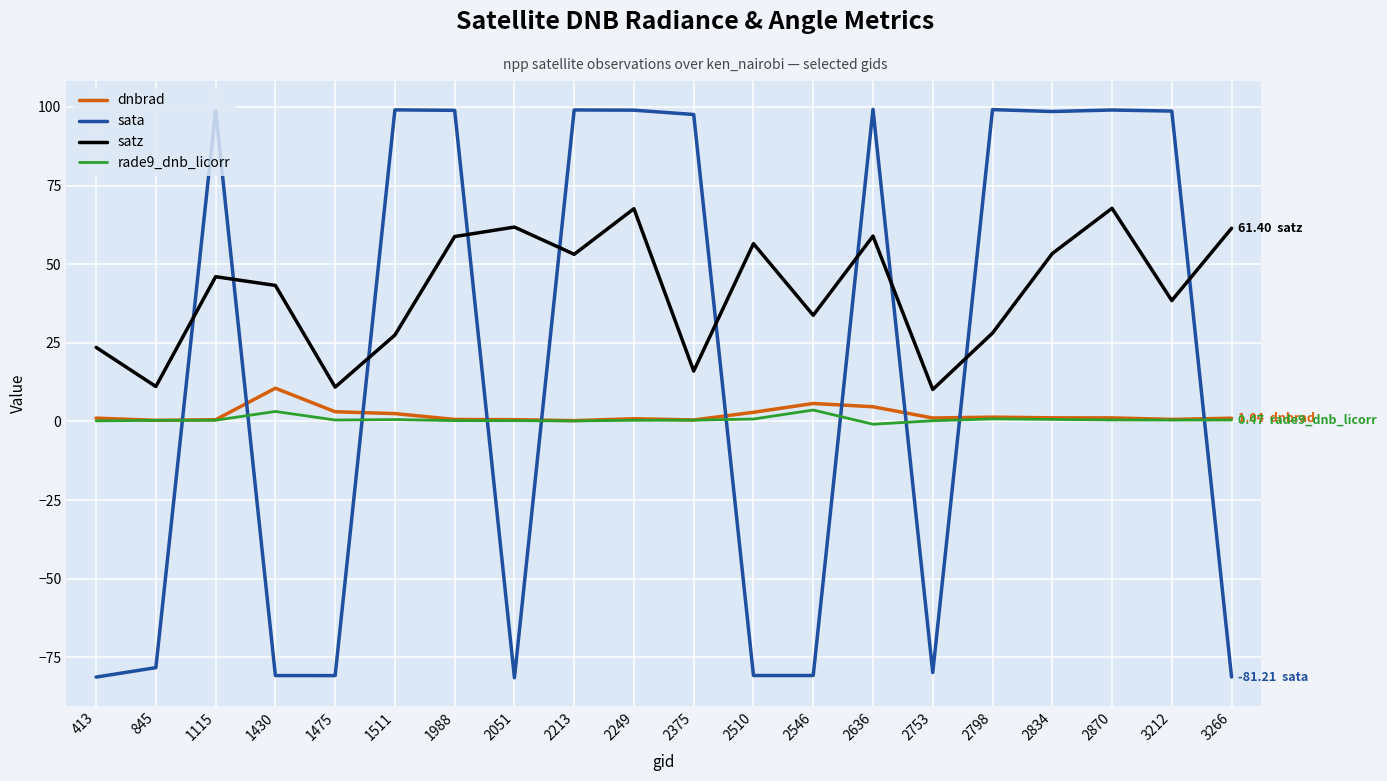

What are all the series names shown in the legend?

dnbrad, sata, satz, rade9_dnb_licorr